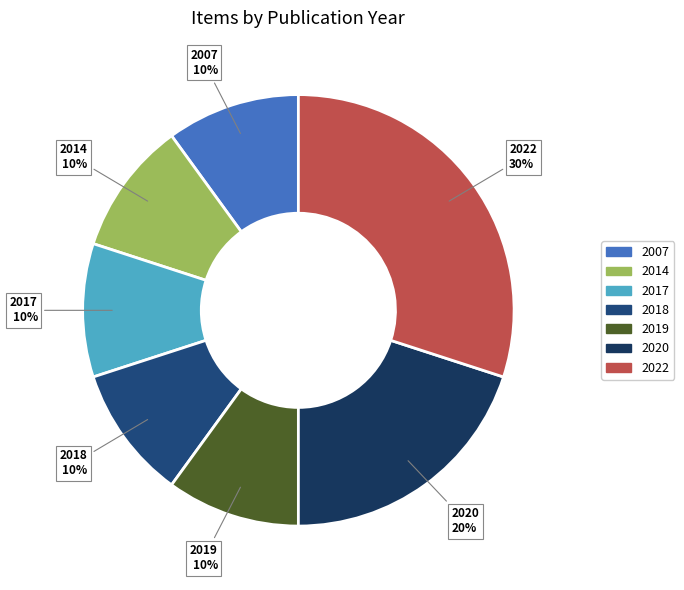

How many segments does this pie chart have?

7